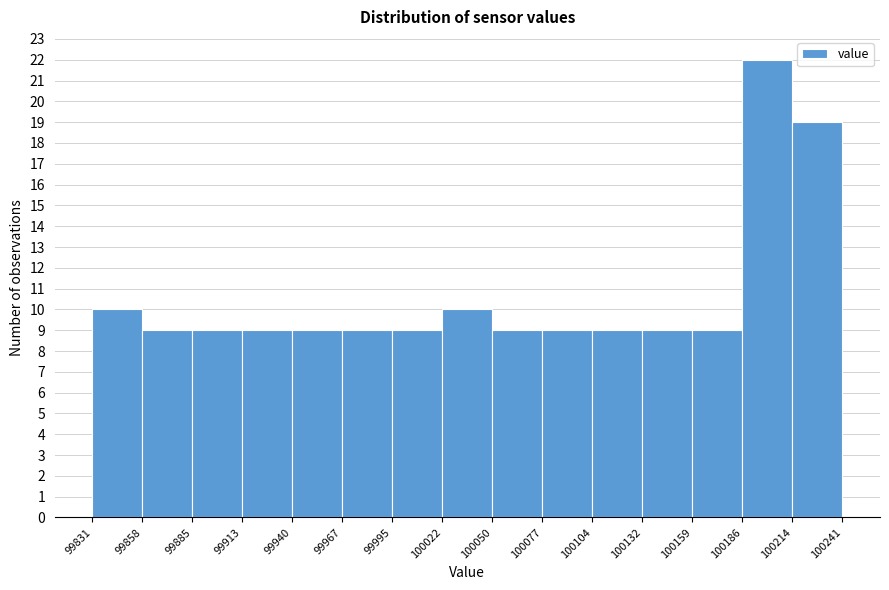

Reading left to right, transcribe this chart: for each bar, give the range it covers on the x-axis and its height. The values are not printed on the chart, so give them approximately, as read against the axis.

99831 to 99858: 10
99858 to 99885: 9
99885 to 99913: 9
99913 to 99940: 9
99940 to 99967: 9
99967 to 99995: 9
99995 to 100022: 9
100022 to 100050: 10
100050 to 100077: 9
100077 to 100104: 9
100104 to 100132: 9
100132 to 100159: 9
100159 to 100186: 9
100186 to 100214: 22
100214 to 100241: 19